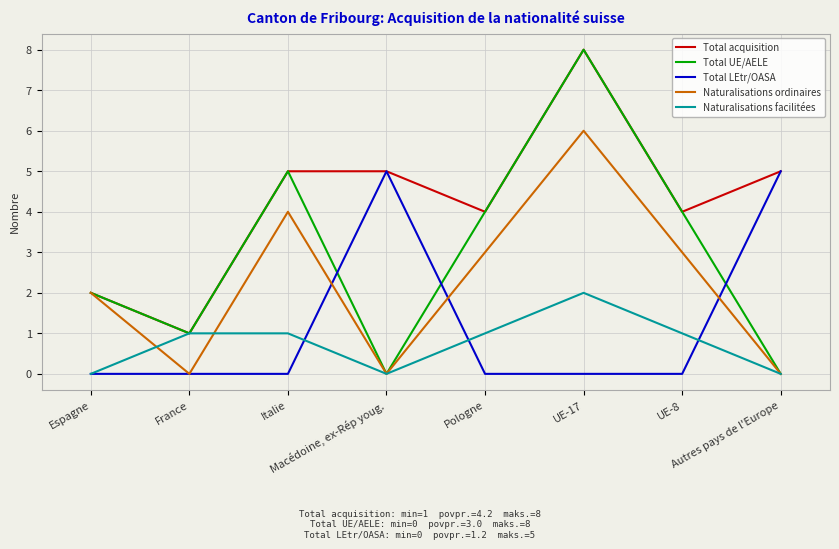

Is the value of Total LEtr/OASA at Pologne greater than the value of Naturalisations facilitées at UE-8?

No